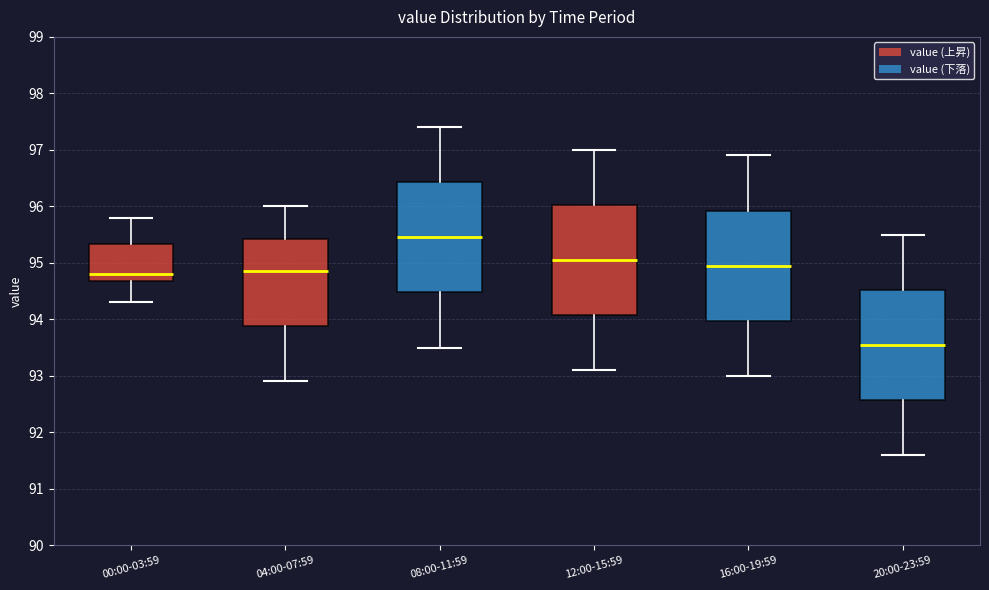

Reading left to right, transcribe this box plot: for each box, give where its median line is, the range the box spans, and where its two whiskers end, as read against the y-axis. The values are not printed on the chart, so give them approximately, as read against the axis.

00:00-03:59: median 94.8, box 94.7 to 95.3, whiskers 94.3 to 95.8
04:00-07:59: median 94.9, box 93.9 to 95.4, whiskers 92.9 to 96.0
08:00-11:59: median 95.5, box 94.5 to 96.4, whiskers 93.5 to 97.4
12:00-15:59: median 95.1, box 94.1 to 96.0, whiskers 93.1 to 97.0
16:00-19:59: median 95.0, box 94.0 to 95.9, whiskers 93.0 to 96.9
20:00-23:59: median 93.6, box 92.6 to 94.5, whiskers 91.6 to 95.5